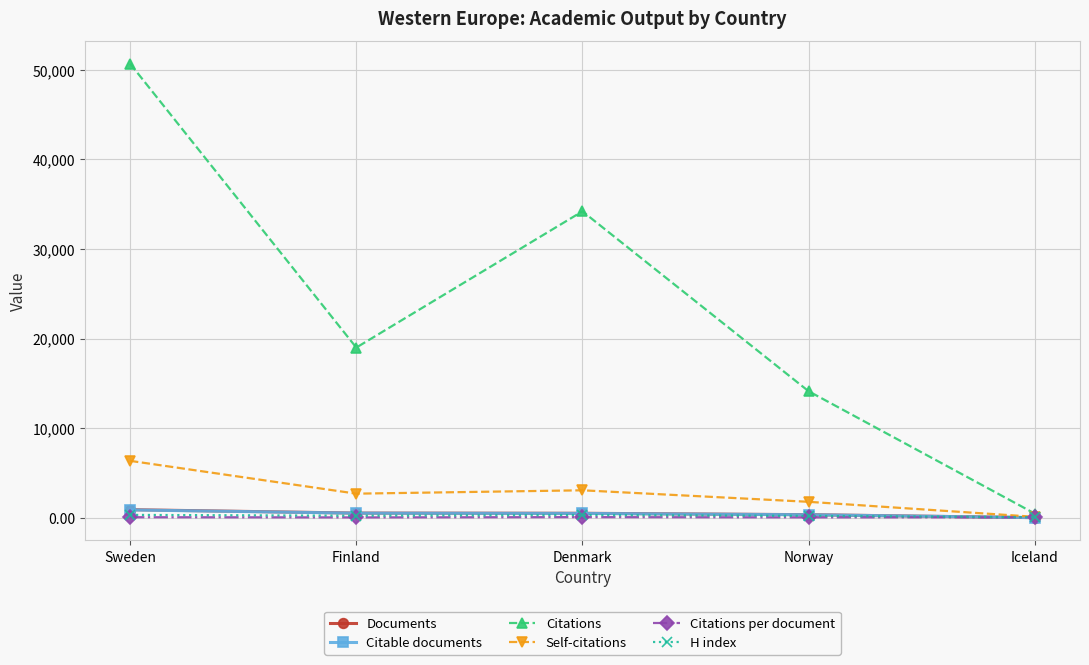

What is the maximum value shown in the chart?

50666.0